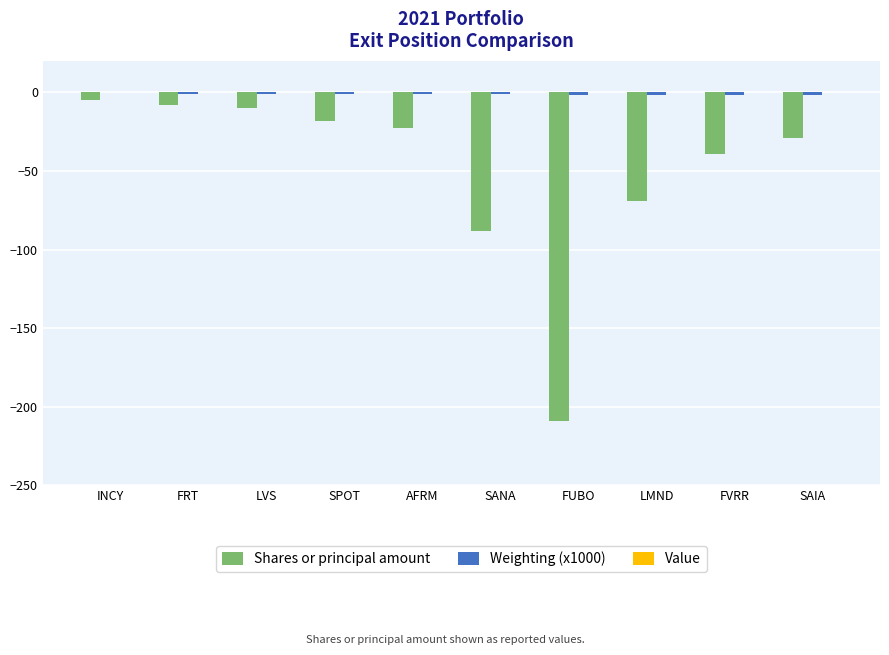

The Shares or principal amount series shows -23 at AFRM. True or false?

True